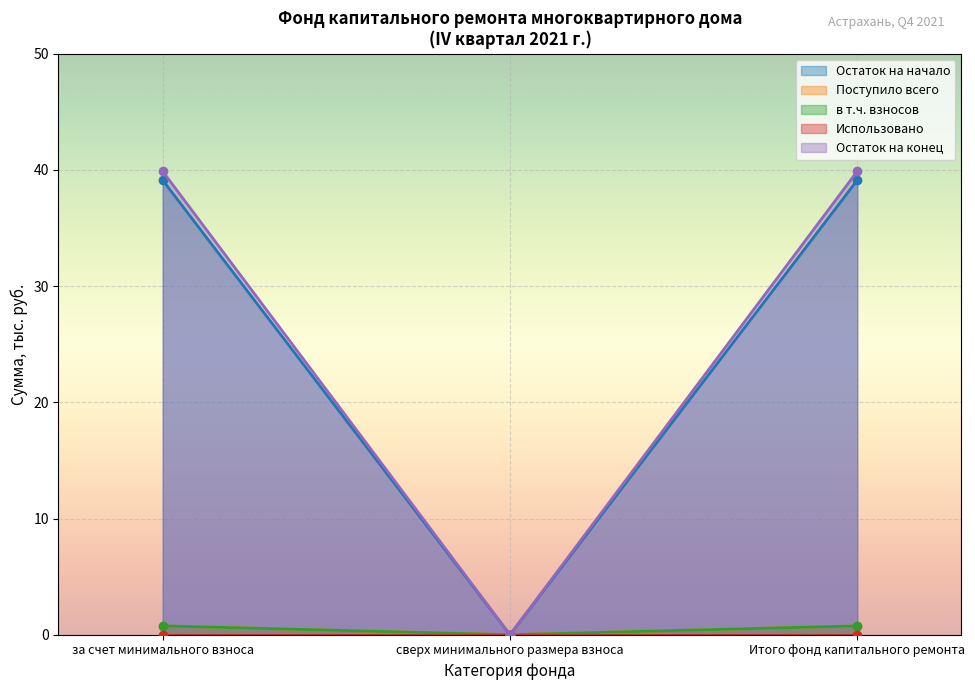

Rank the categories by Поступило всего value from lowest to highest.

сверх минимального размера взноса, за счет минимального взноса, Итого фонд капитального ремонта